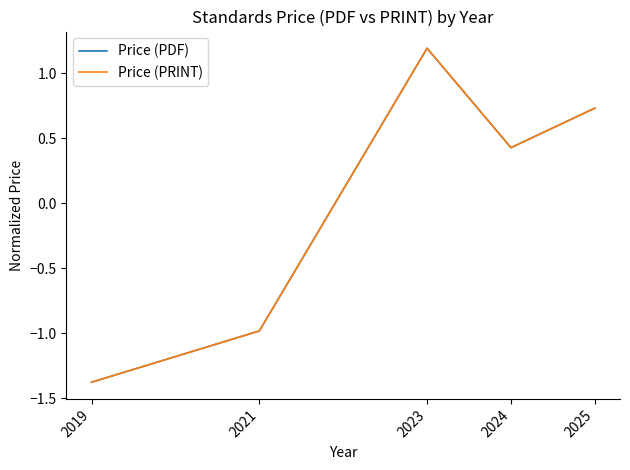

Is the value of Price (PDF) at 2025 greater than the value of Price (PRINT) at 2019?

Yes